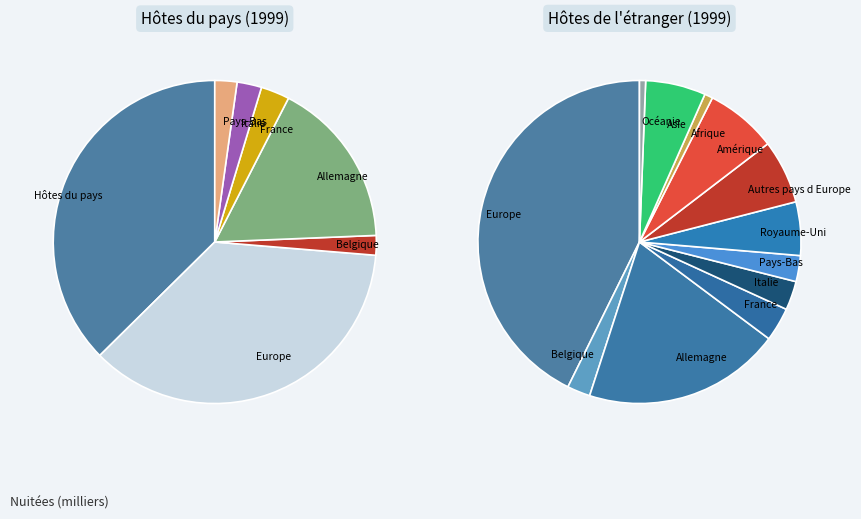

Between Hôtes du pays and Asie, which is larger?

Hôtes du pays